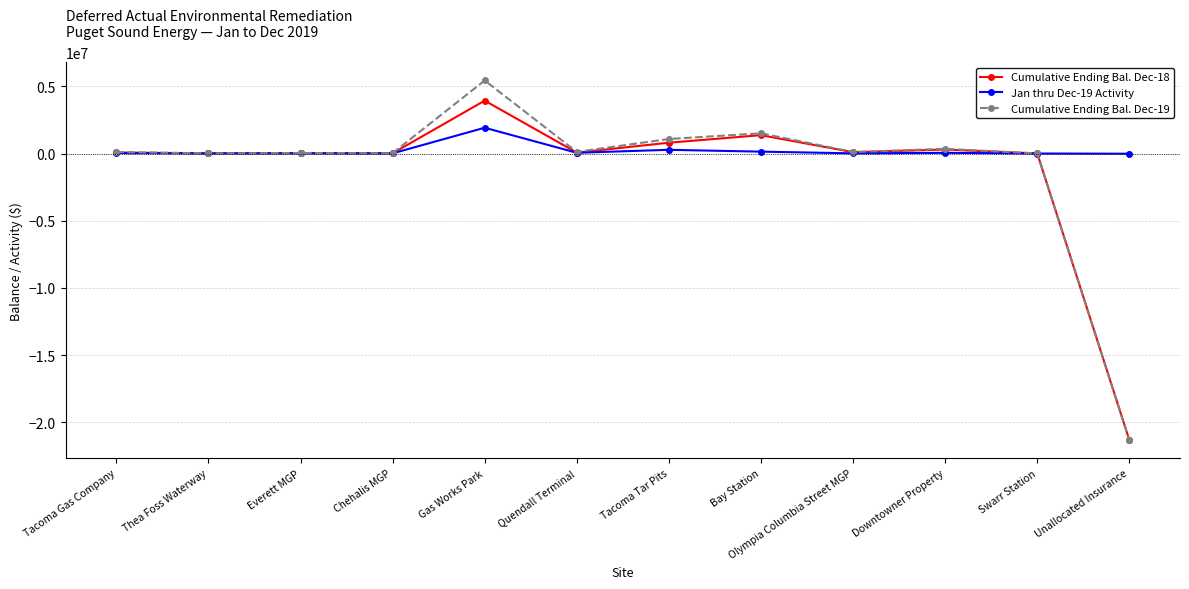

List the series in order of their peak value, lowest first.

Jan thru Dec-19 Activity, Cumulative Ending Bal. Dec-18, Cumulative Ending Bal. Dec-19